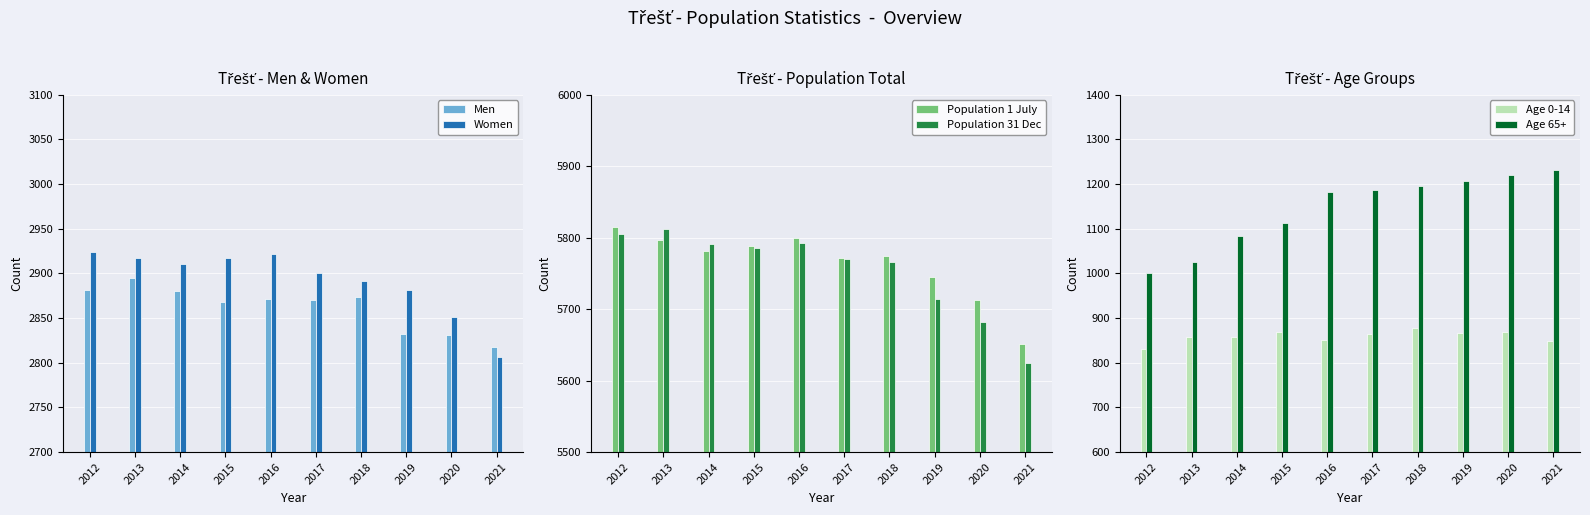

List the labels in order of Men value, largest first.

2013, 2012, 2014, 2018, 2016, 2017, 2015, 2019, 2020, 2021